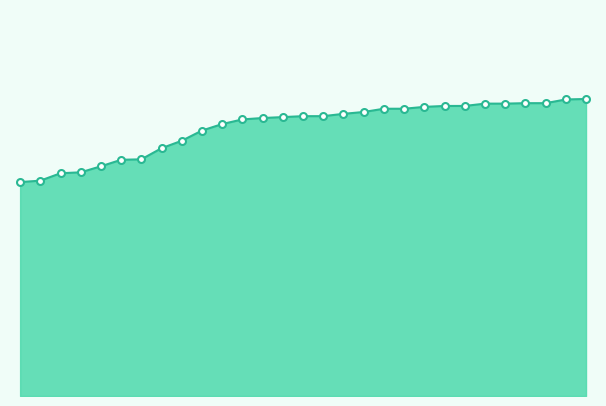

How many lines are shown in the chart?

1